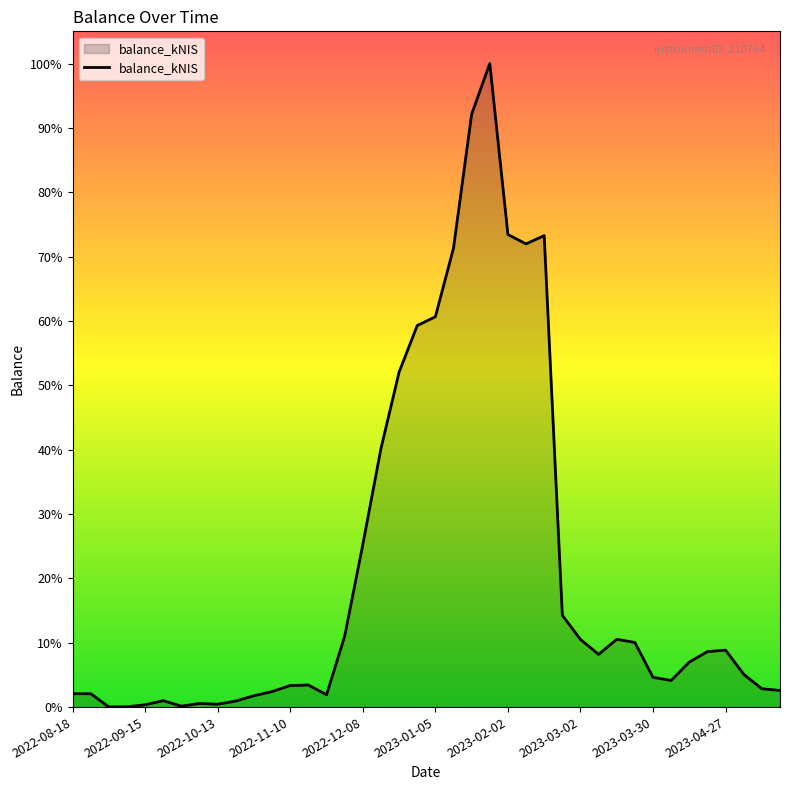

Reading left to right, extract all data points from this chart.

370.6	371.2	3.9	9.0	64.0	179.6	25.9	99.6	79.8	168.6	315.8	430.8	597.9	611.9	341.4	1966.5	4506.9	7172.5	9292.6	10586.5	10829.5	12734.8	16449.5	17856.8	13112.5	12851.7	13081.7	2546.7	1875.6	1463.1	1880.6	1792.5	825.1	739.4	1250.0	1539.9	1580.4	908.8	508.1	461.2